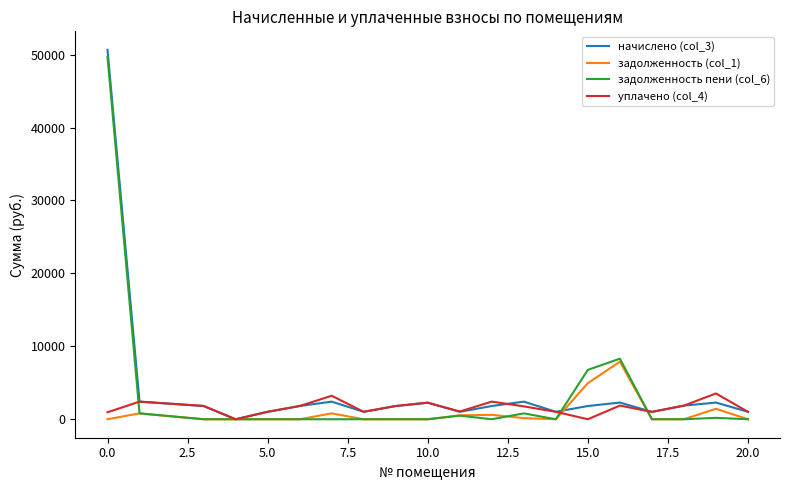

Is this an area chart (filled region under the line)?

No